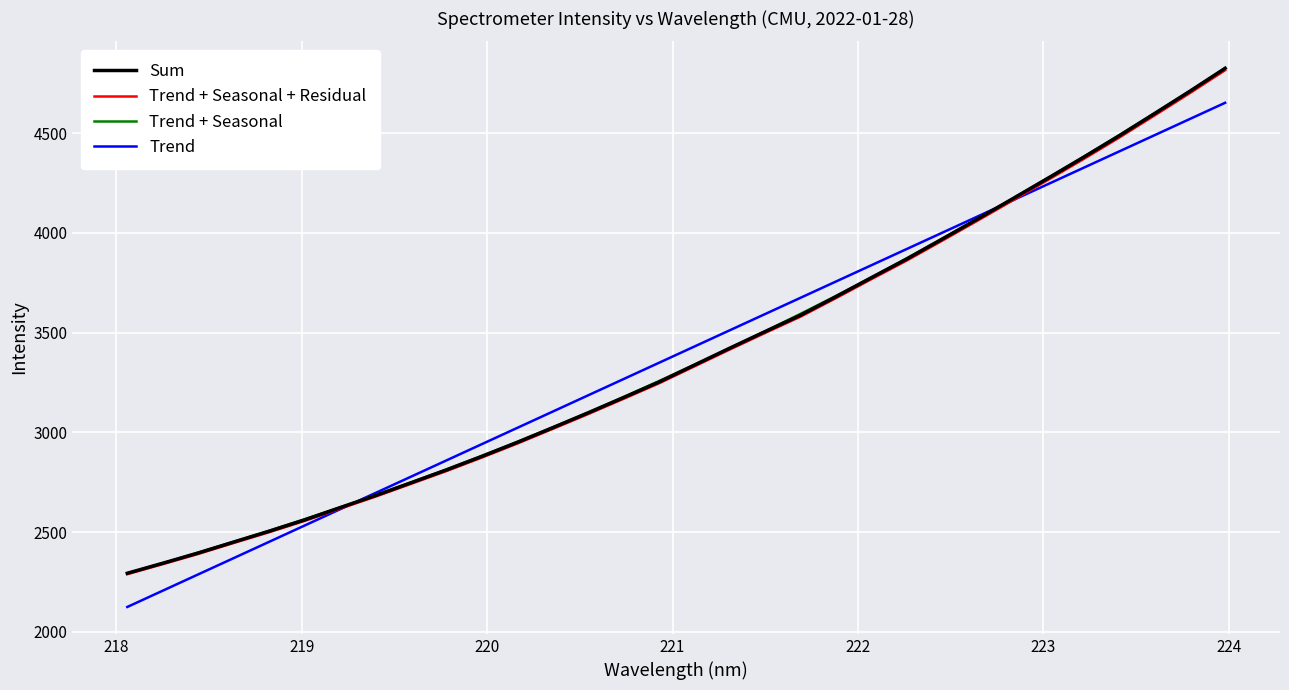

What is the minimum value shown in the chart?

2125.3